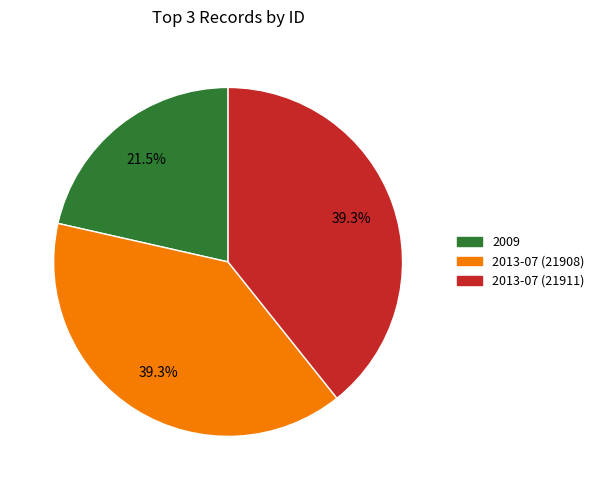

To the nearest percent, what is the combined percentage of 2013-07 (21908) and 2013-07 (21911)?

79%